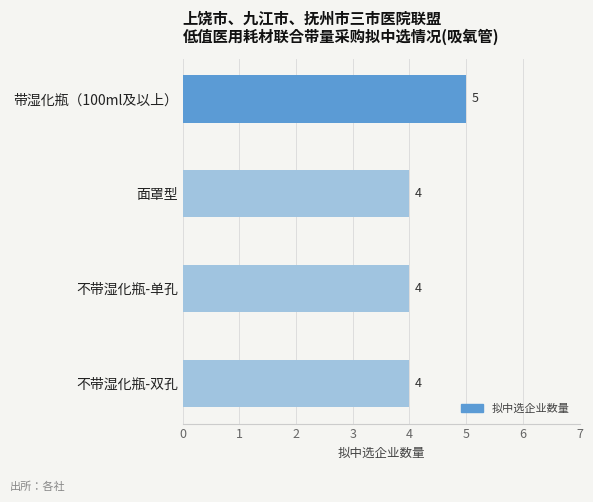

Count the values in the range 4 to 5.

4